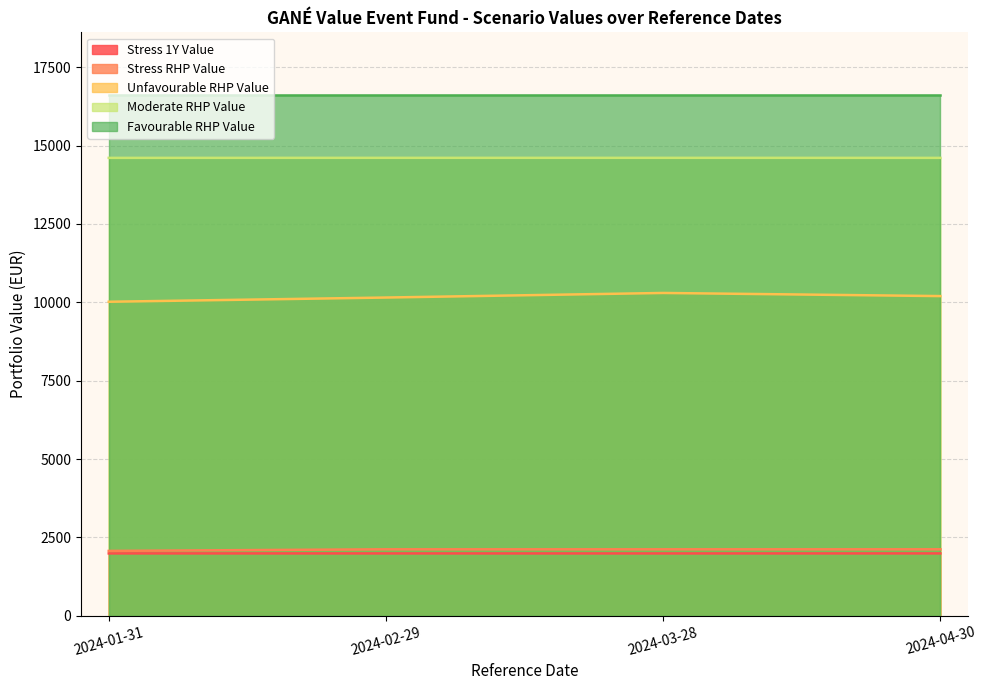

Which series has the largest range (max minus min)?

Unfavourable_RHP_Value